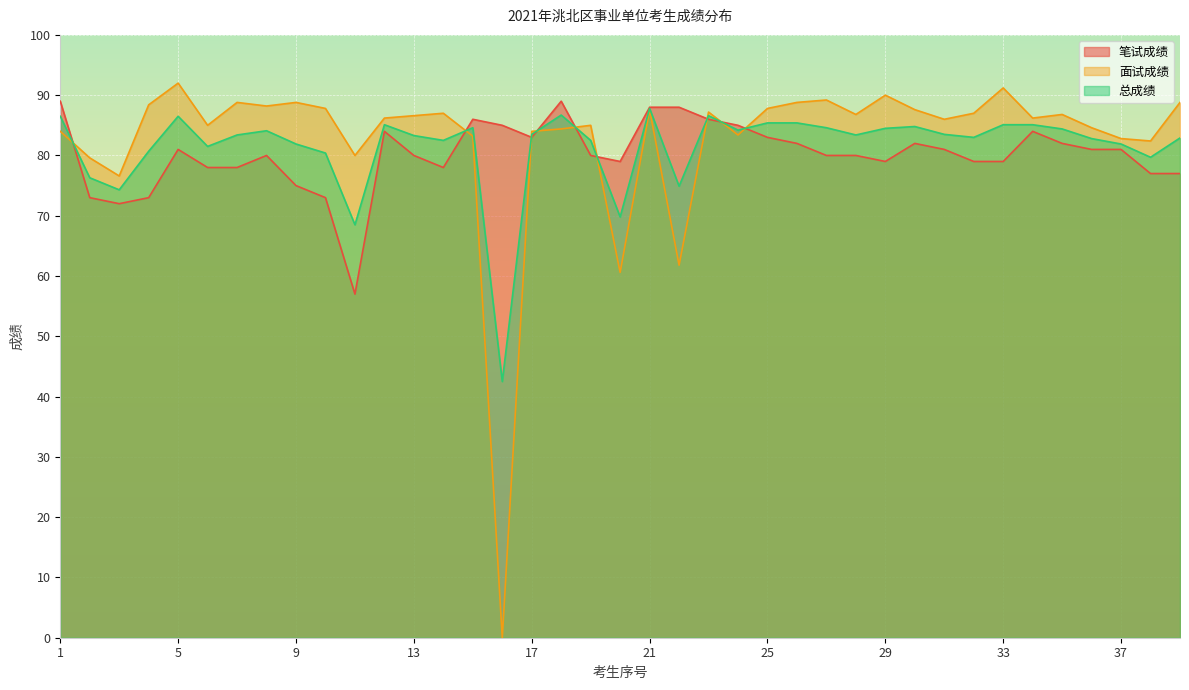

Which series changed the most between 8 and 21?

笔试成绩